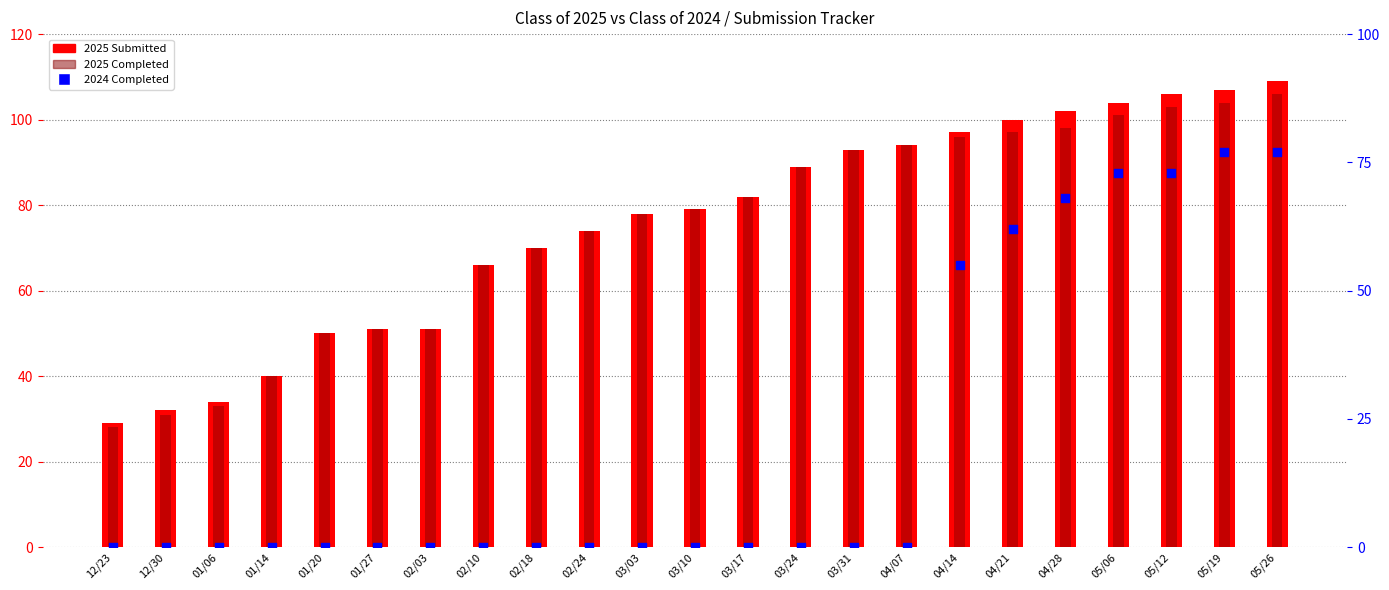

What is the total value across all series at 05/06?

278